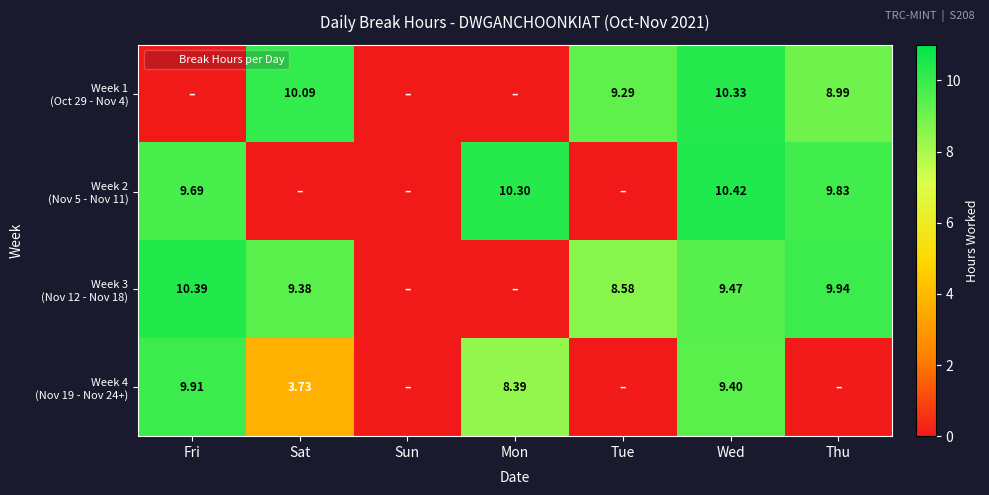

What is the average value of the Week 4 (Nov 19 - Nov 24+) series?

4.5